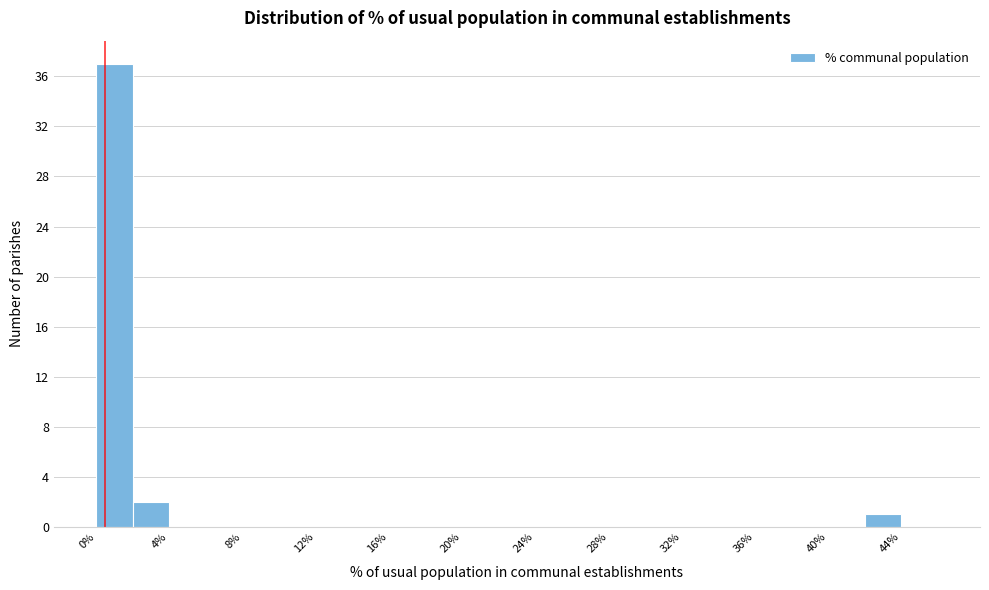

Reading left to right, list every bar in this chart as the range it spans on the x-axis followed by its height. The values are not printed on the chart, so give them approximately, as read against the axis.

0 to 2: 37
2 to 4: 2
4 to 6: 0
6 to 8: 0
8 to 10: 0
10 to 12: 0
12 to 14: 0
14 to 16: 0
16 to 18: 0
18 to 20: 0
20 to 22: 0
22 to 24: 0
24 to 26: 0
26 to 28: 0
28 to 30: 0
30 to 32: 0
32 to 34: 0
34 to 36: 0
36 to 38: 0
38 to 40: 0
40 to 42: 0
42 to 44: 1
44 to 46: 0